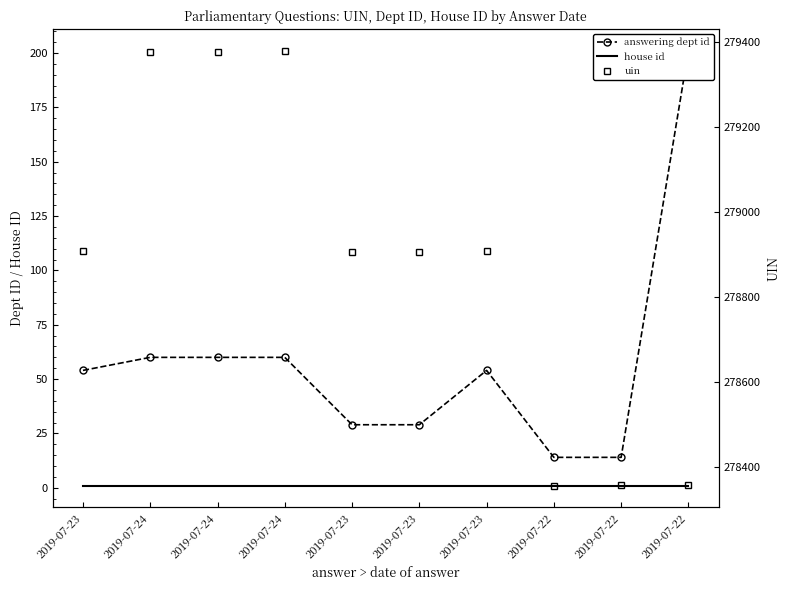

True or false: answering dept id has more than 0 interior local peaks.

True